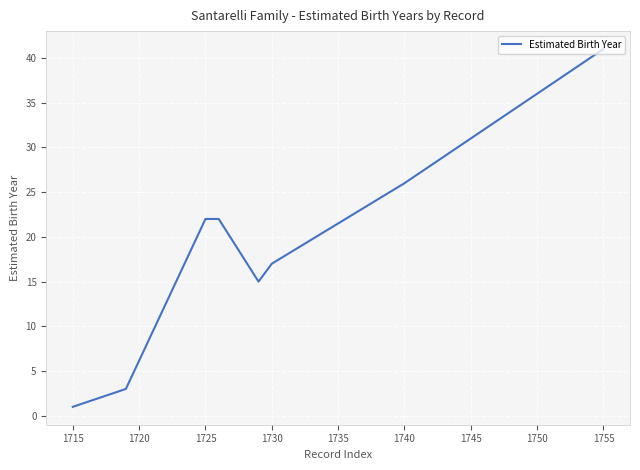

What is the maximum value shown in the chart?

41